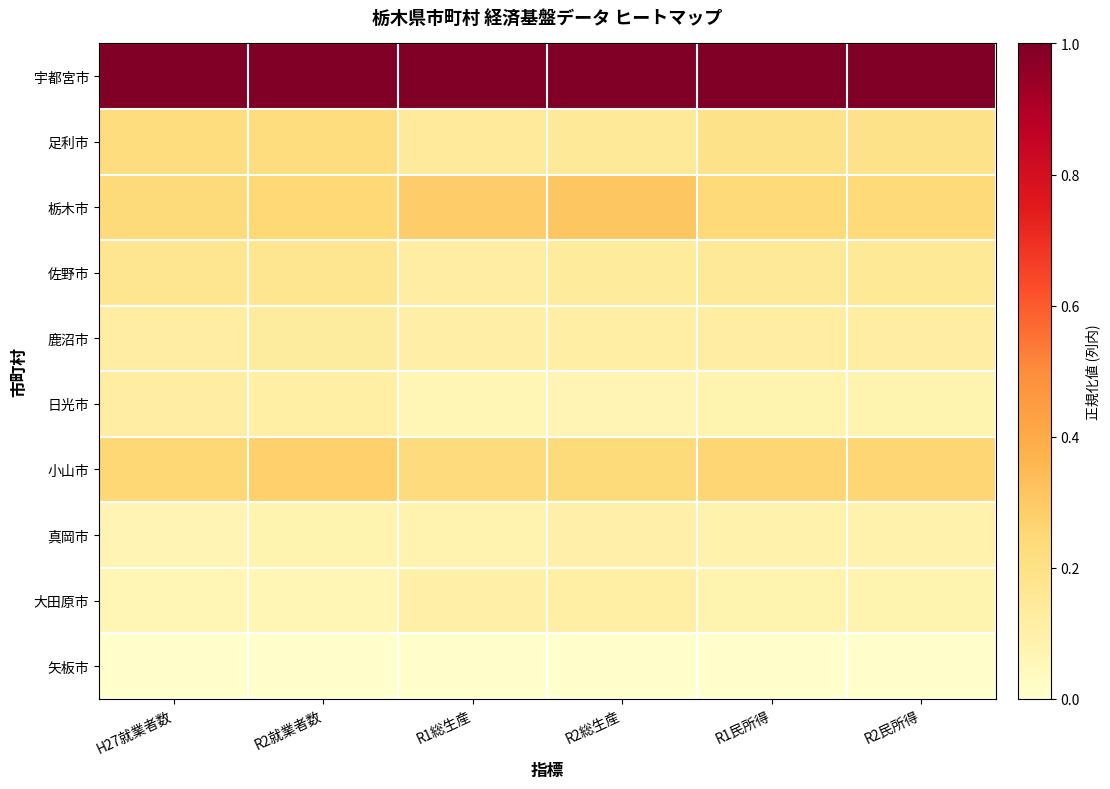

Which label corresponds to the smallest value in the chart?

H27就業者数